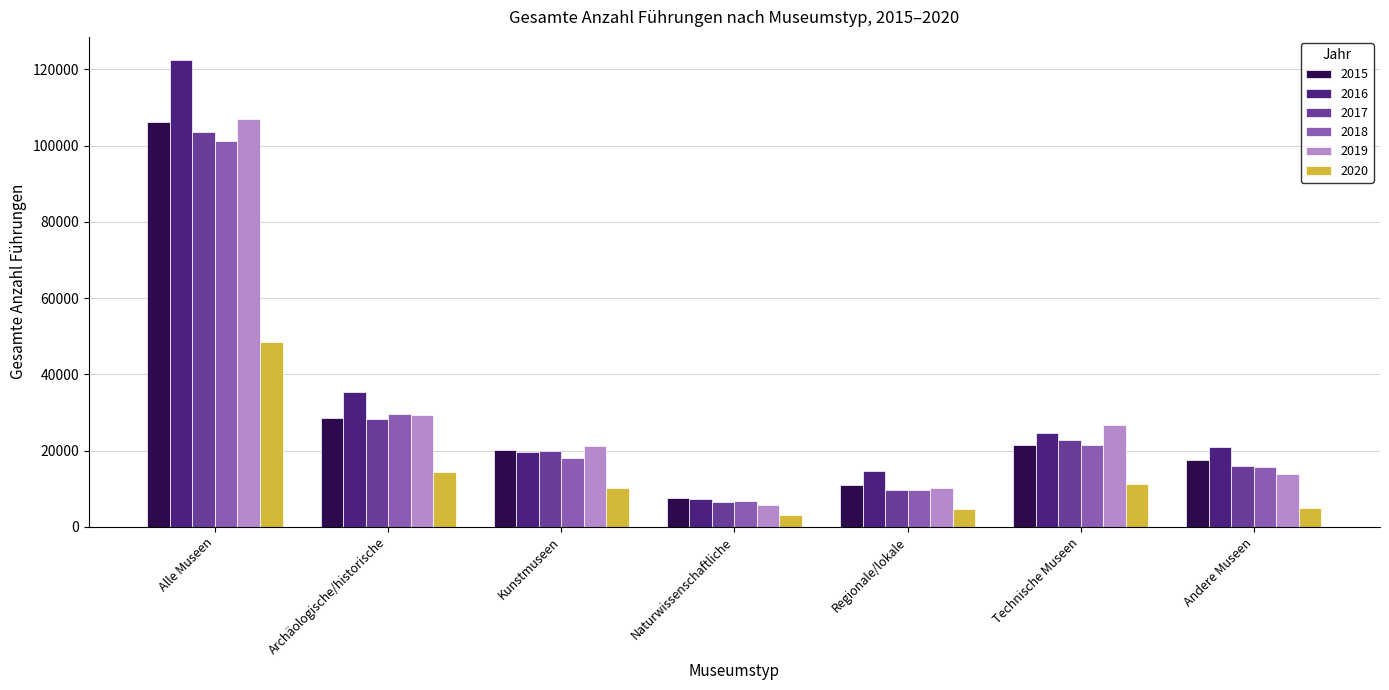

At which category does the chart reach its minimum across all series?

Naturwissenschaftliche